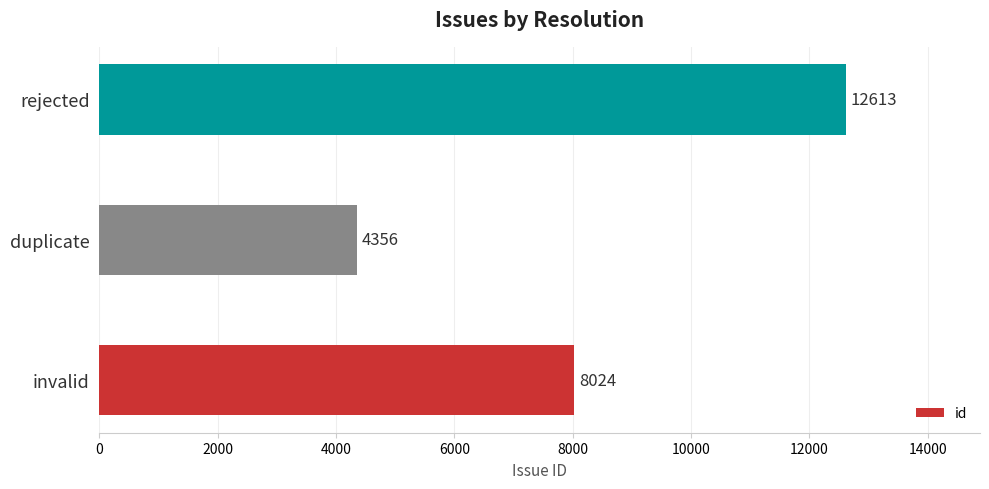

The chart shows a value of 4356 at duplicate. True or false?

True